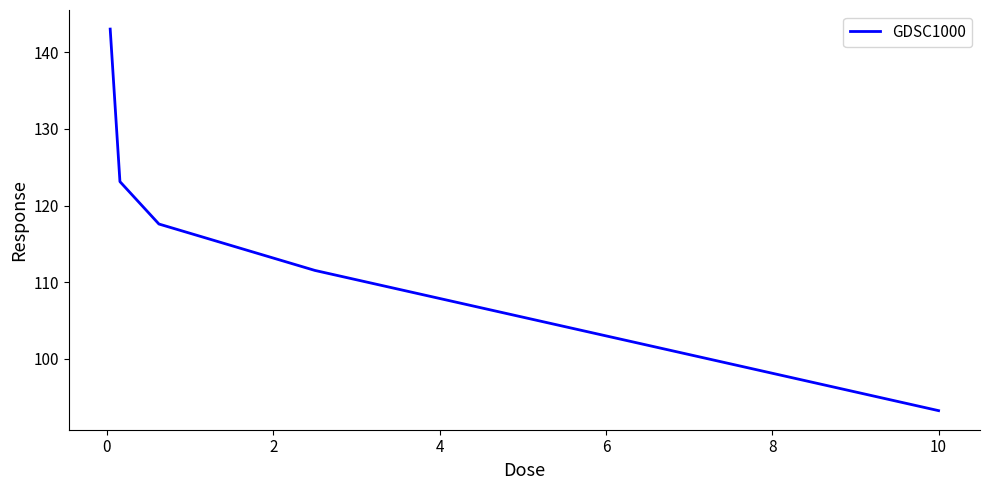

What is the minimum value shown in the chart?

93.2